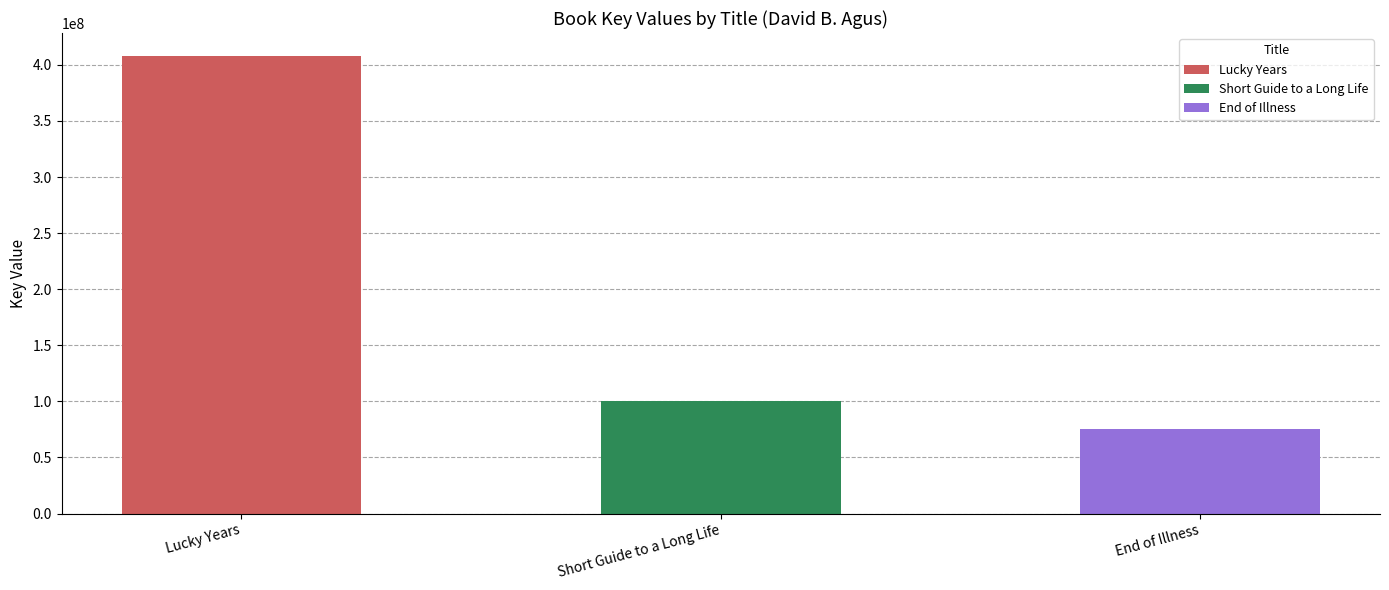

What is the sum of all values?

584456192